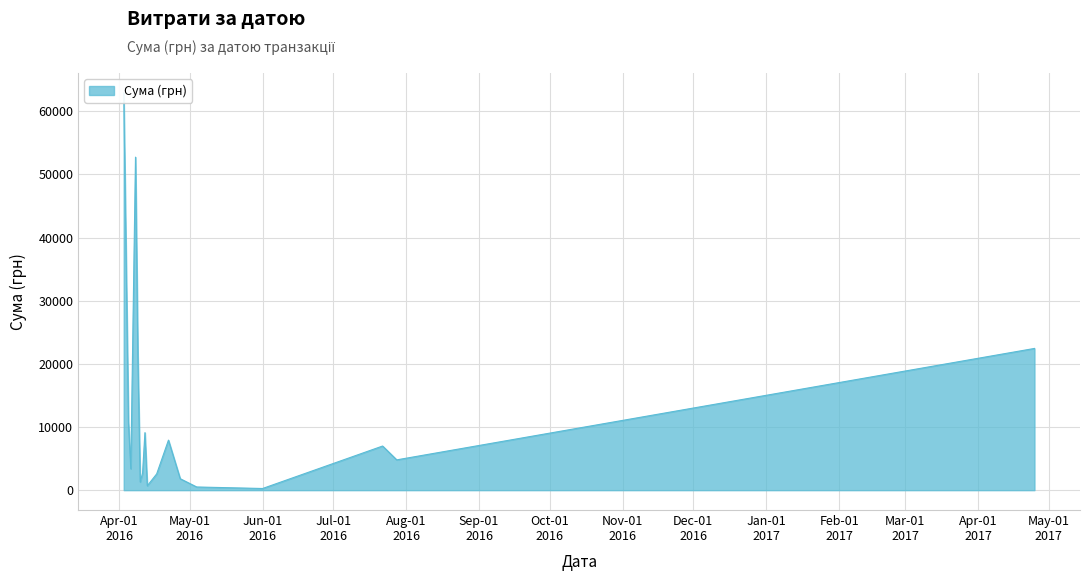

How many values exceed 2977?

20